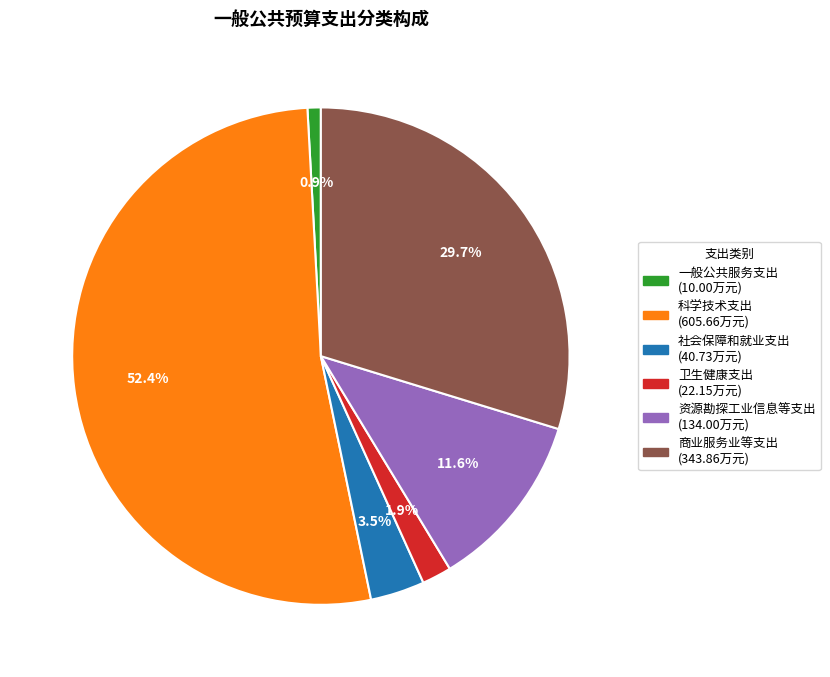

True or false: 卫生健康支出 accounts for 2% of the total.

True